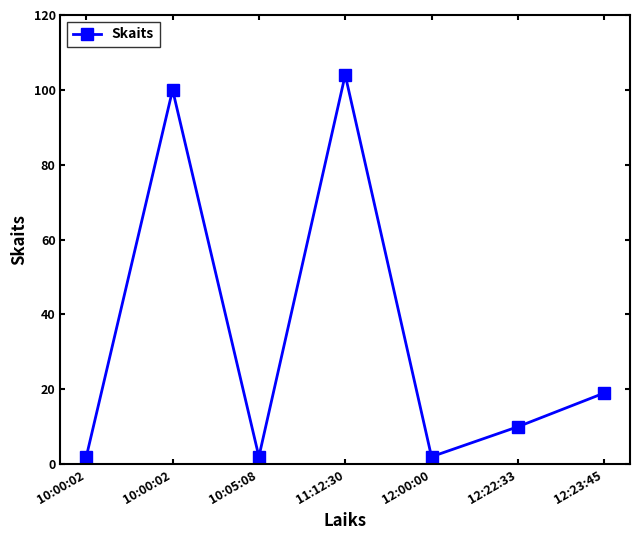

Approximately how many times larger is the value at 10:00:02 compared to 10:00:02?

50.0